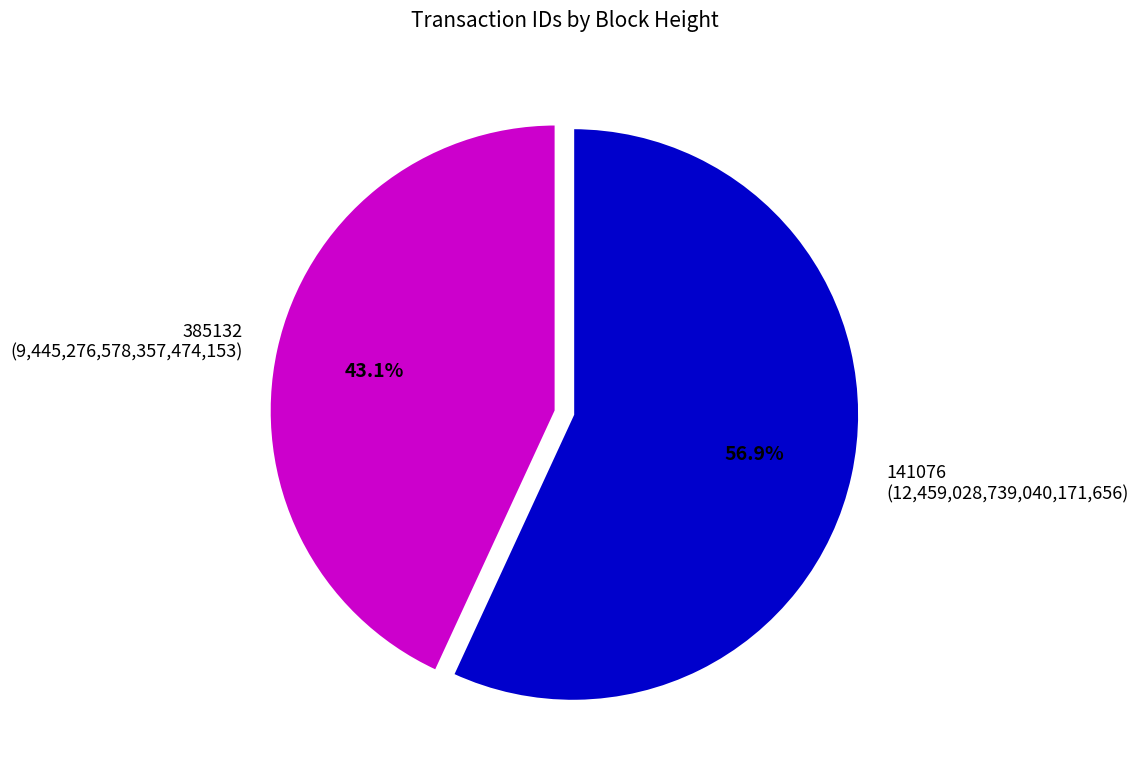

Which category has the smallest portion of the pie?

385132